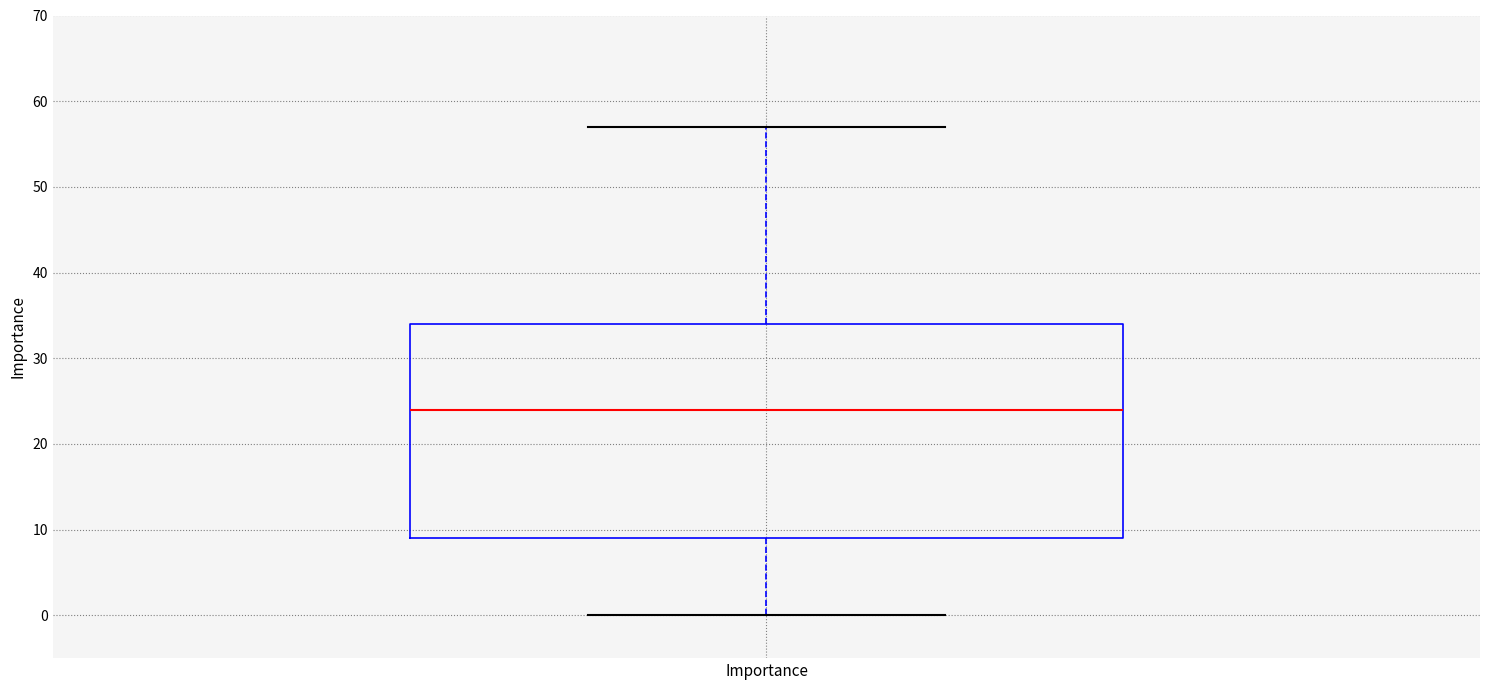

Read this box plot against the y-axis: the position of the median line, the range covered by the box, and the ends of both whiskers. The values are not printed on the chart, so give them approximately, as read against the axis.

median 24, box 9 to 34, whiskers 0 to 57